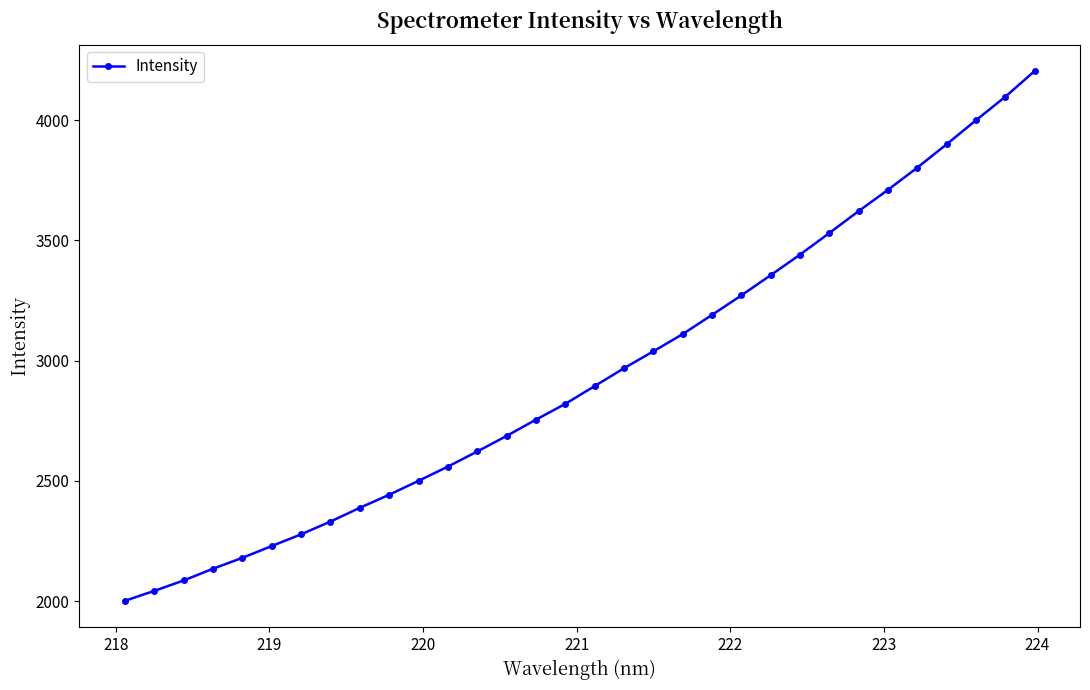

What is the average value?

2943.5